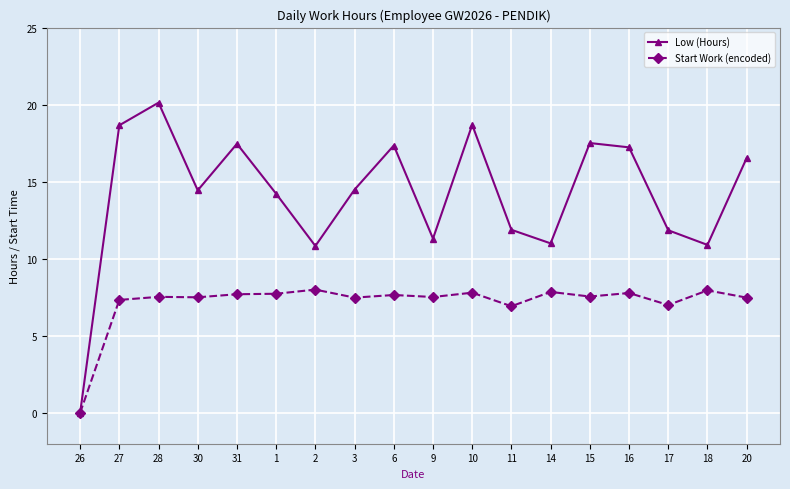

Does the chart display data point markers on the line(s)?

Yes